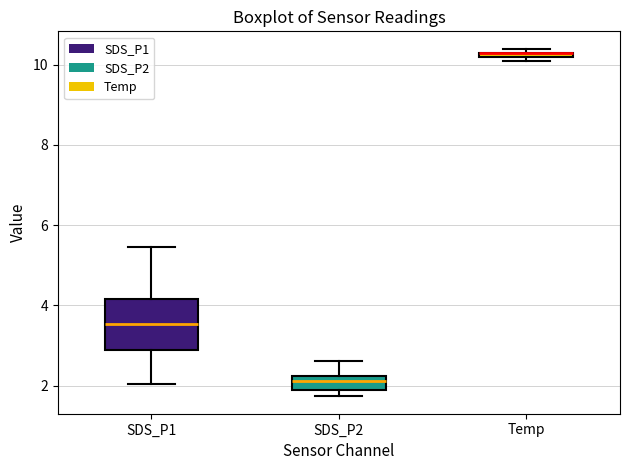

Where is the lower edge of the box for SDS_P2 on the y-axis? The values are not printed on the chart, so give them approximately, as read against the axis.

1.8